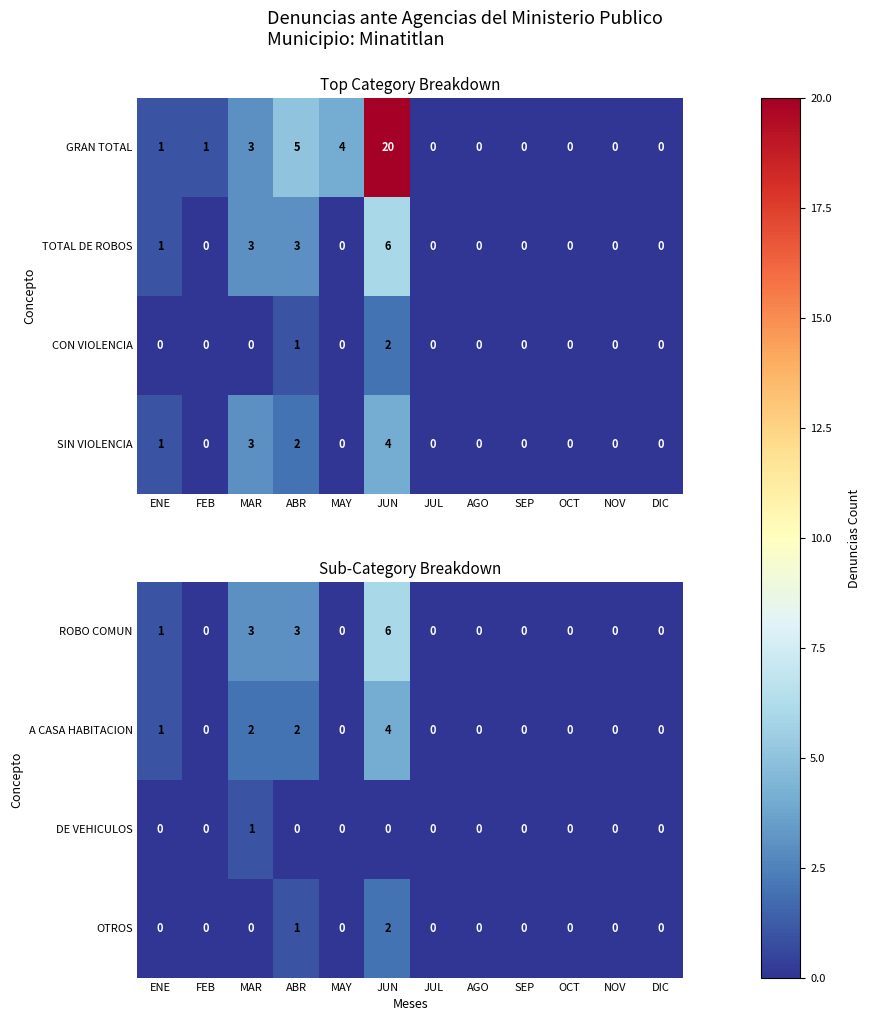

Where is OTROS nearest to the value 1?

ABR